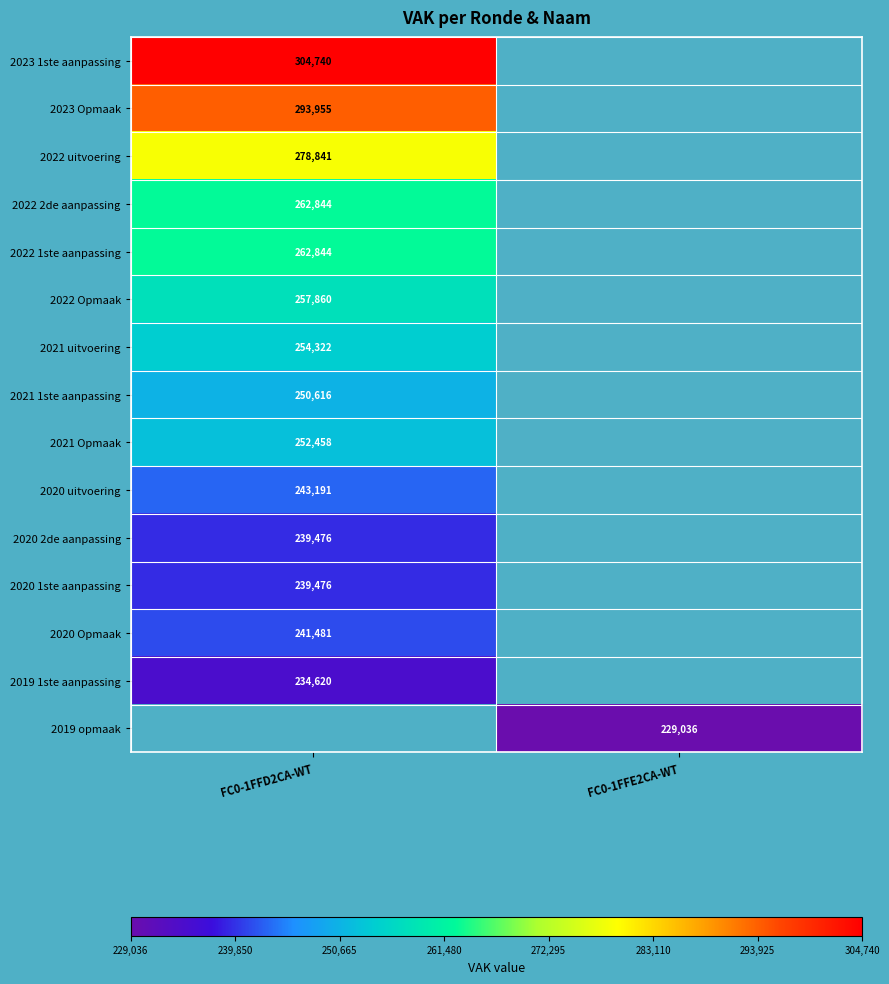

The 2023 Opmaak series shows 293955 at FC0-1FFD2CA-WT. True or false?

True